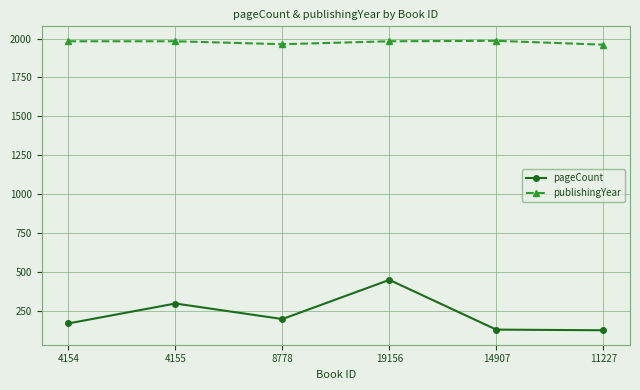

At which category is the sum across all series the highest?

19156